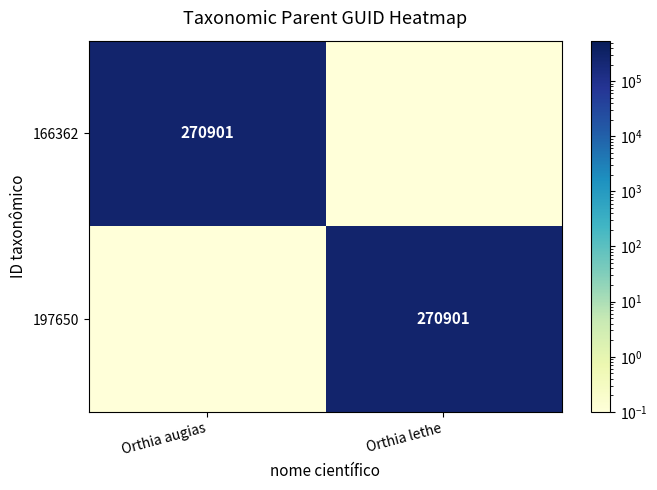

Is it true that 197650 equals 361995.5 at Orthia lethe?

False